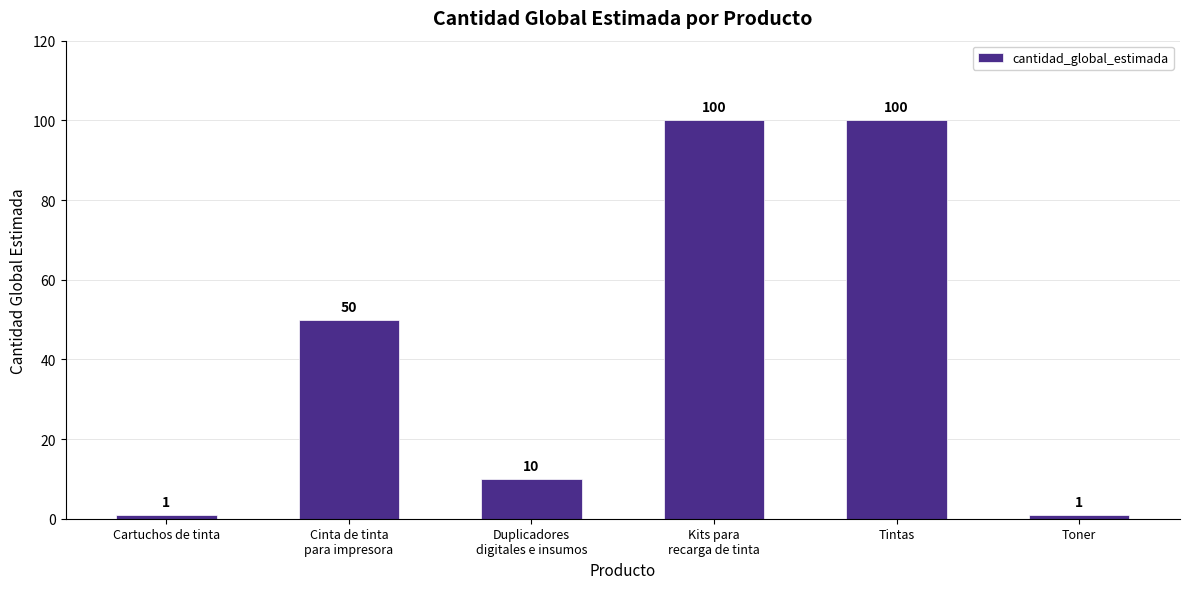

Are the bars grouped side by side (vs. stacked)?

No